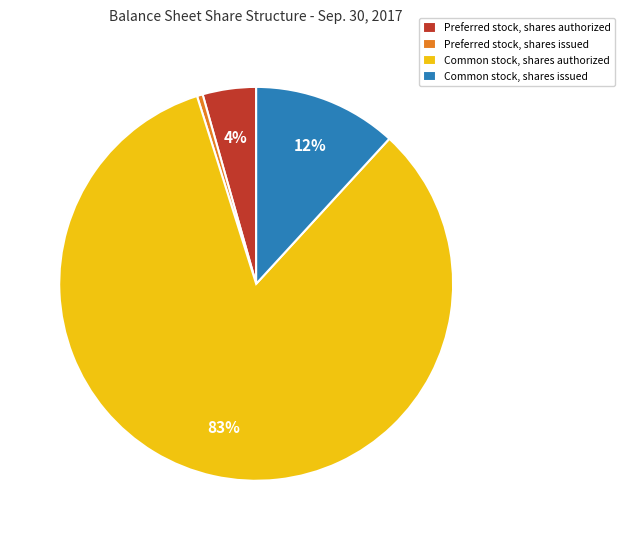

Does Common stock, shares authorized represent more than half of the total?

Yes